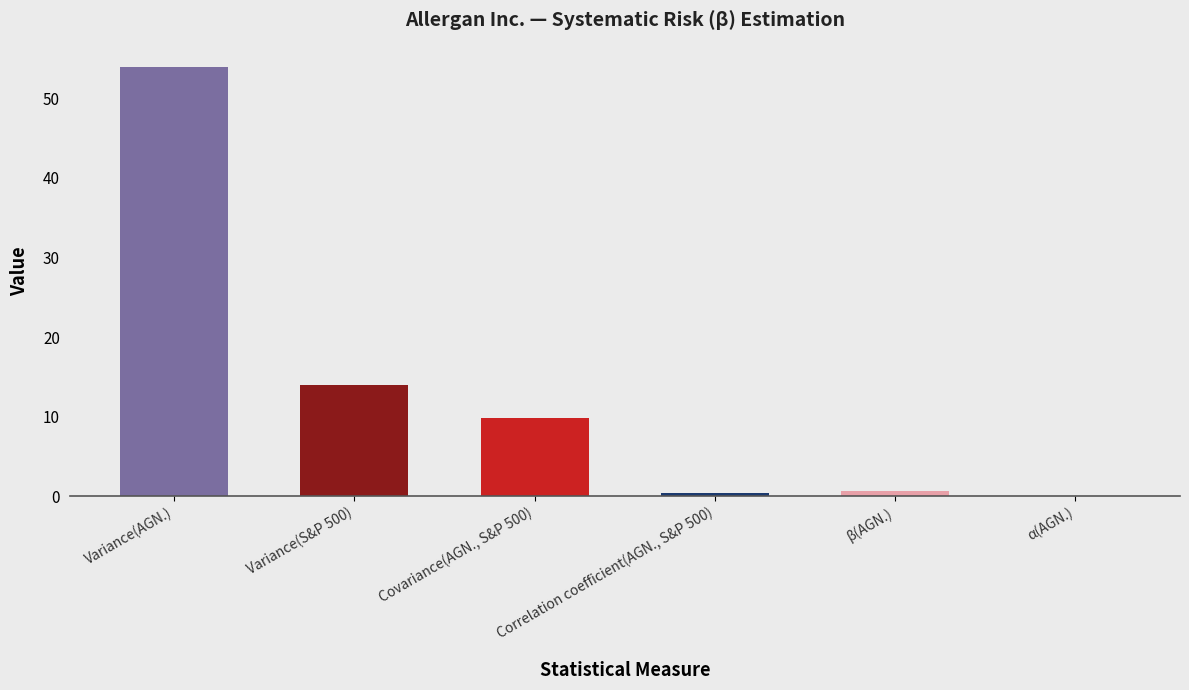

The chart shows a value of 8.7 at Variance(S&P 500). True or false?

False